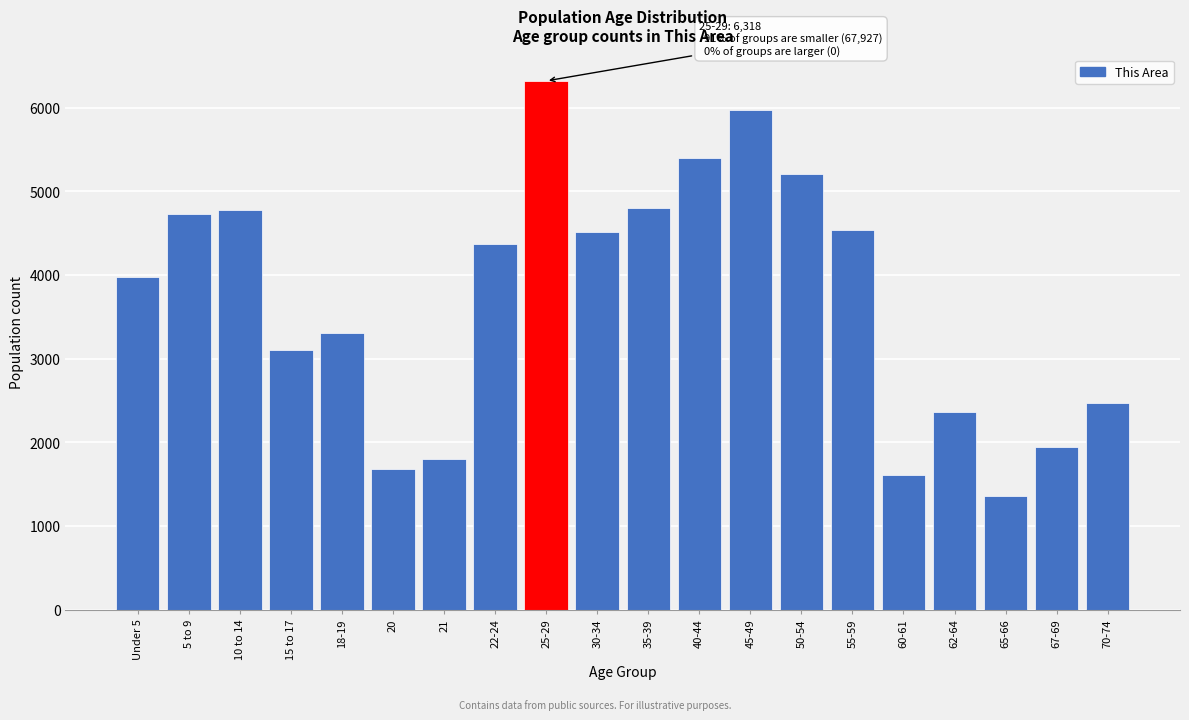

What is the difference between the second highest and second lowest values?

4366